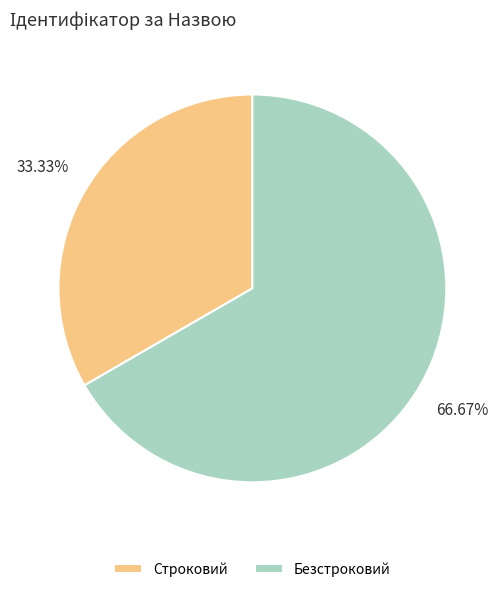

Combined, do Безстроковий and Строковий account for over 50%?

Yes